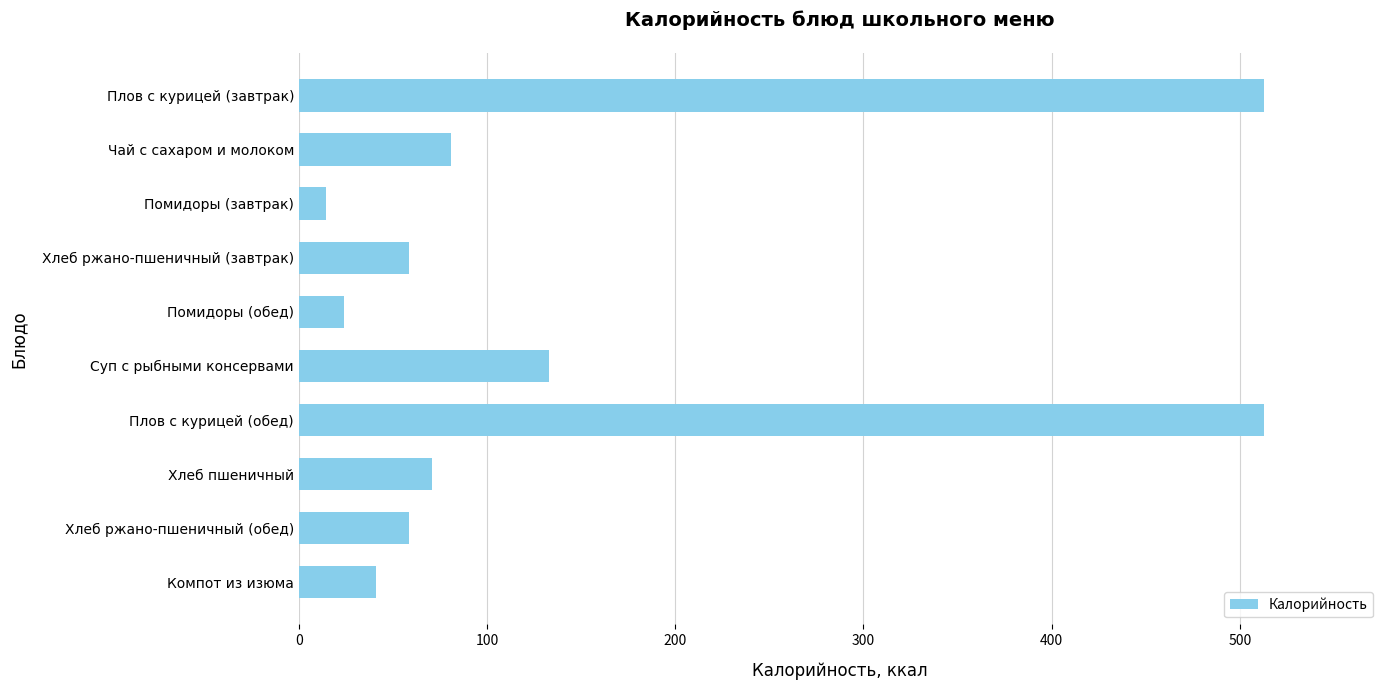

What is the change in value from Помидоры (завтрак) to Хлеб пшеничный?

+56.1